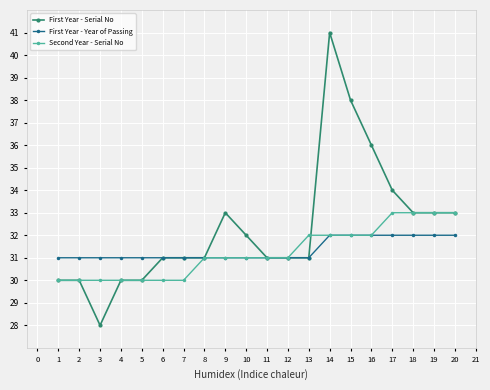

What is the difference between the highest and lowest values at 3?

3